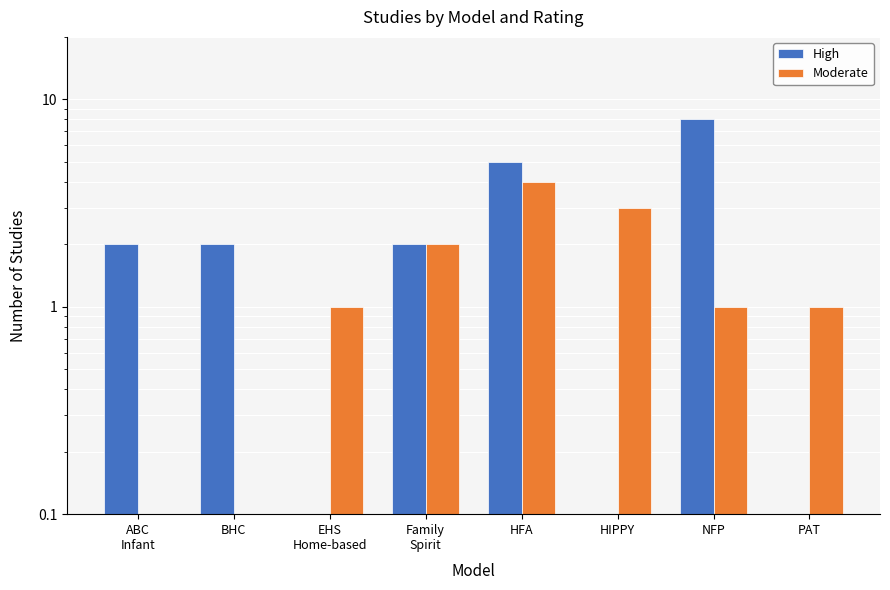

Are the bars horizontal?

No